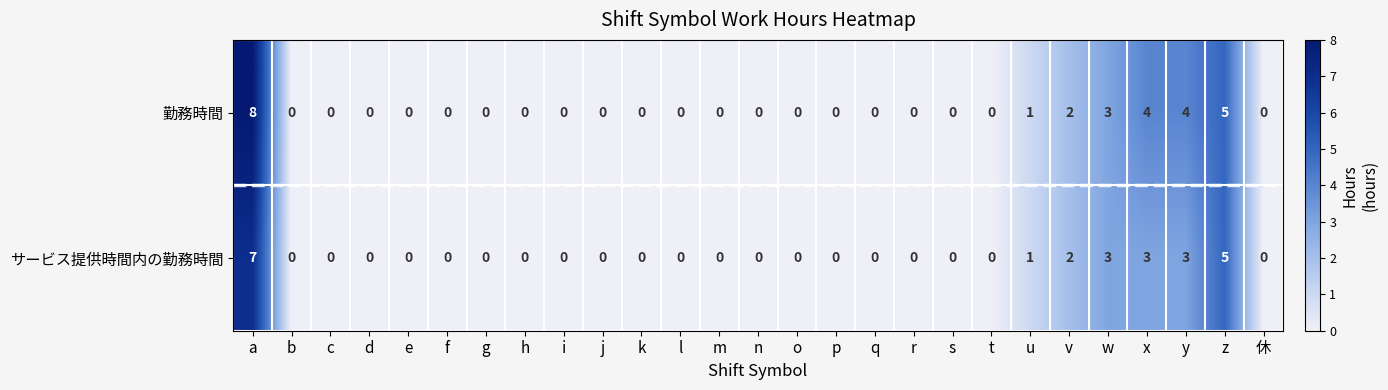

Which series has the largest total across all categories?

勤務時間